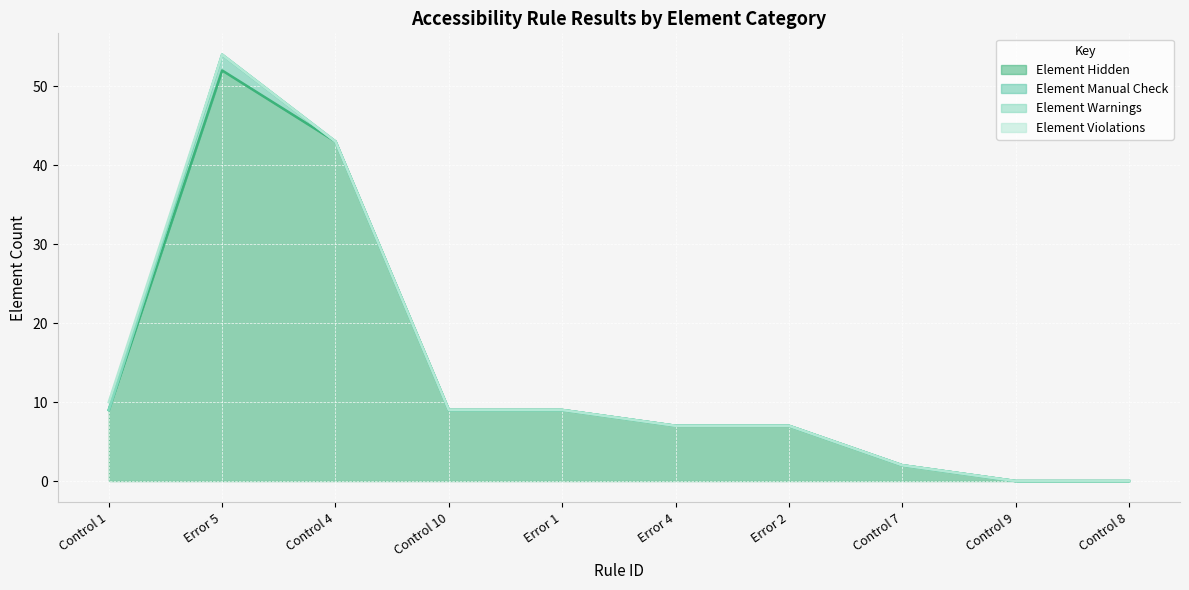

Does the chart display data point markers on the line(s)?

No